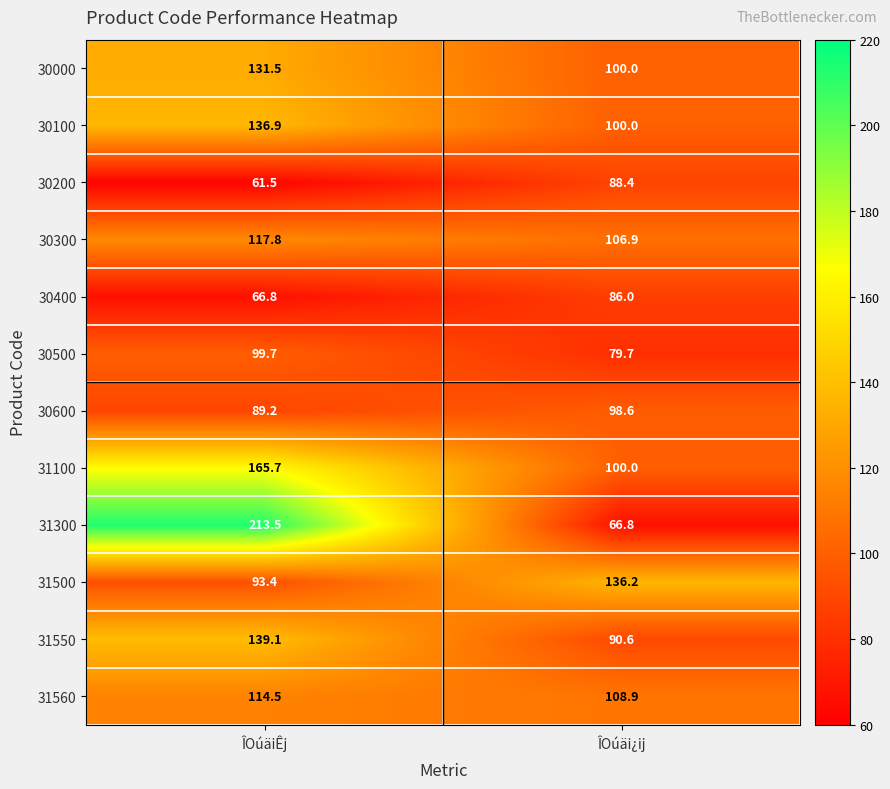

What is the highest value of the 31100 series?

165.7